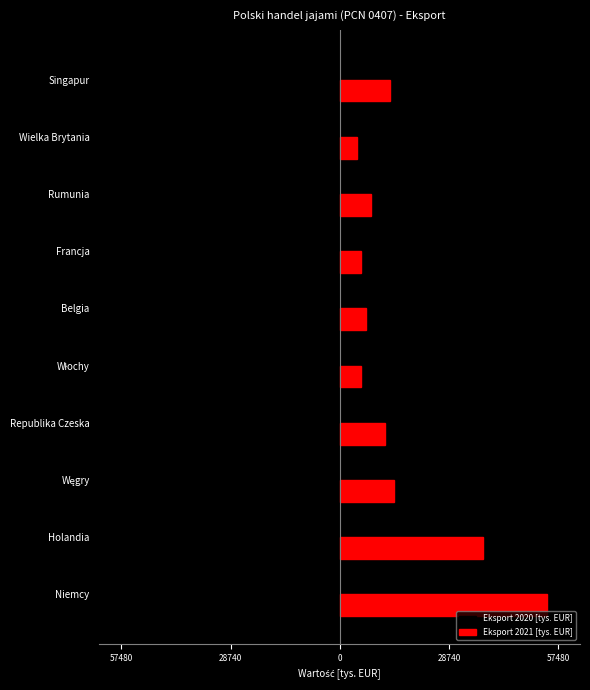

How many data points in Eksport 2021 [tys. EUR] are above 11890?

5